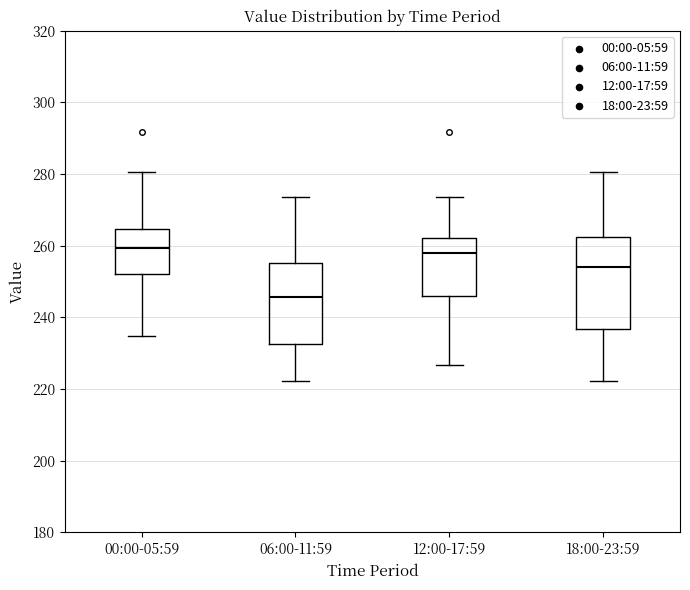

Where does the median line of the box for 00:00-05:59 sit on the y-axis? The values are not printed on the chart, so give them approximately, as read against the axis.

260